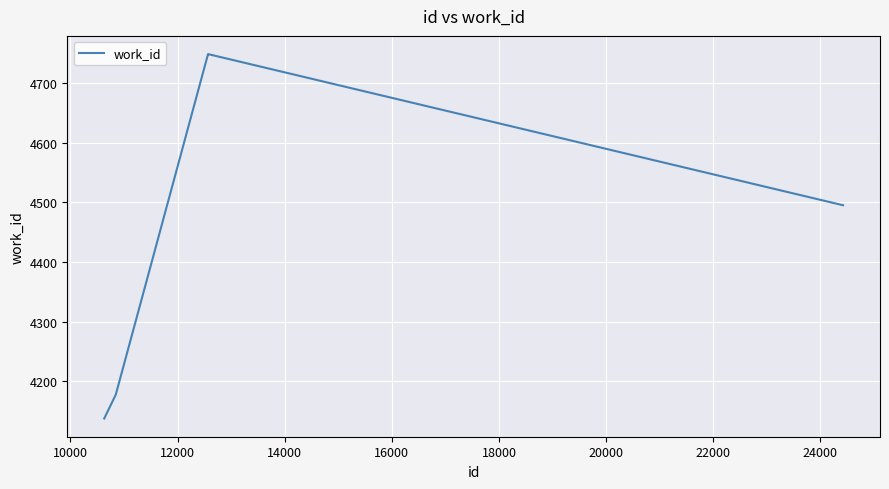

What is the smallest value displayed?

4138